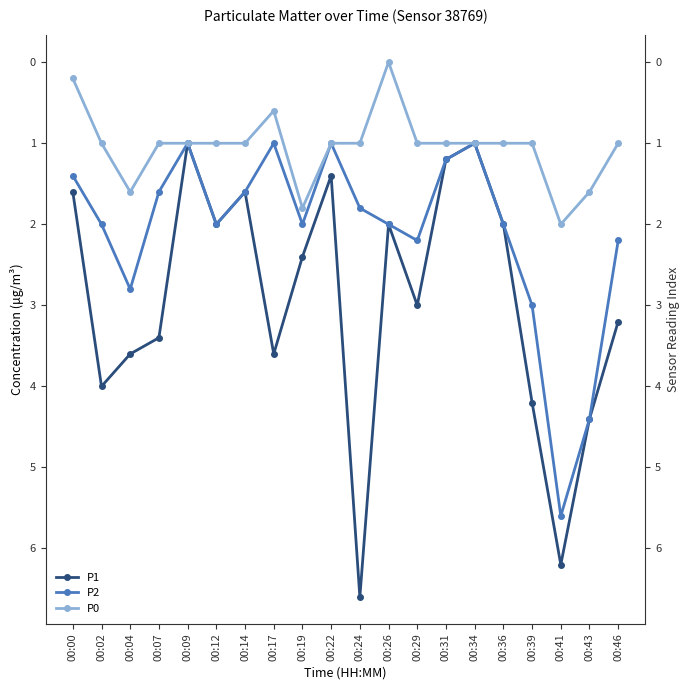

Rank the series by their average value, from lowest to highest.

P0, P2, P1